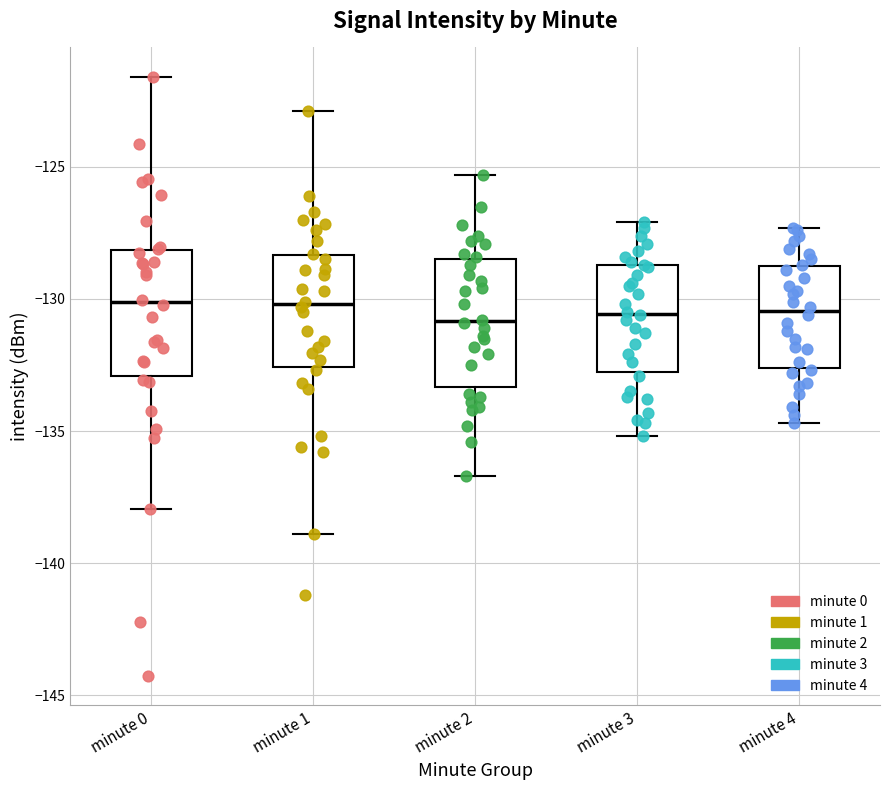

Where does the upper whisker of the box for minute 3 end on the y-axis? The values are not printed on the chart, so give them approximately, as read against the axis.

-127.0